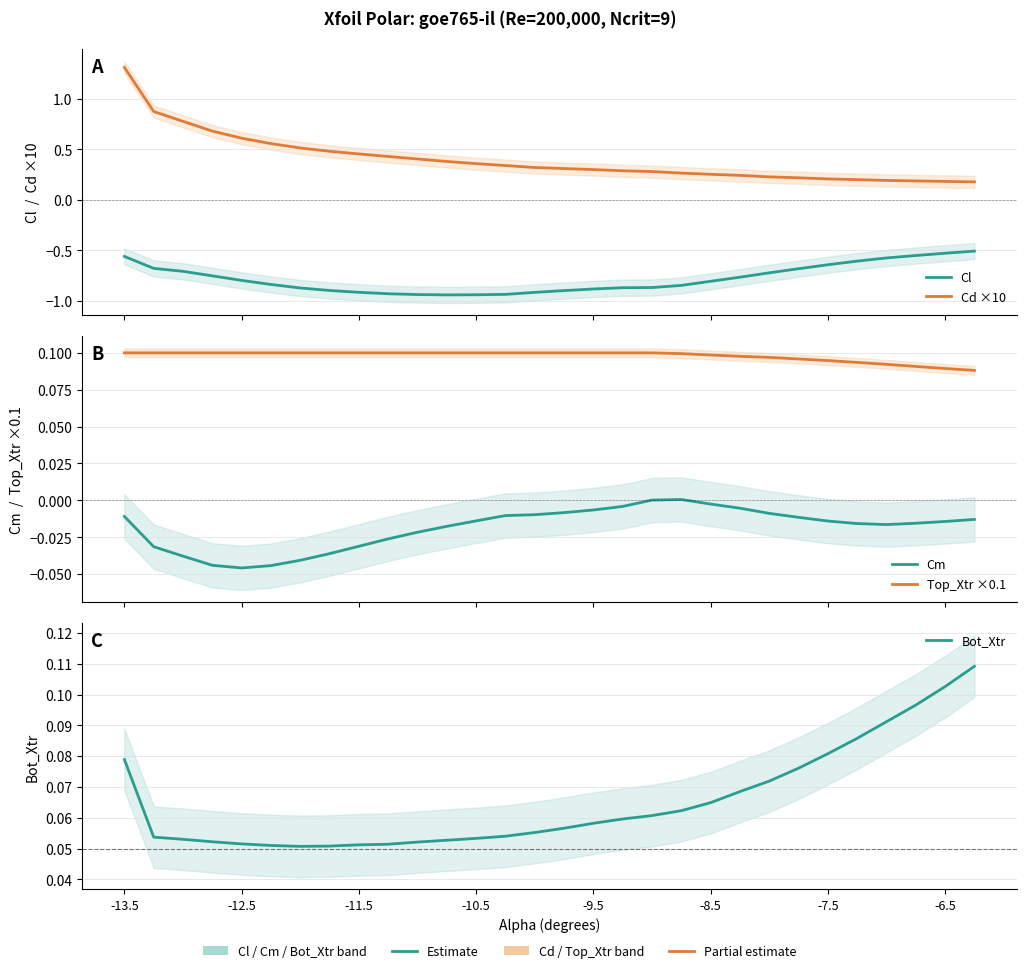

Reading right to left, list all the values displayed in this chart.

Cl: -0.5	-0.5	-0.6	-0.6	-0.6	-0.6	-0.7	-0.7	-0.8	-0.8	-0.8	-0.9	-0.9	-0.9	-0.9	-0.9	-0.9	-0.9	-0.9	-0.9	-0.9	-0.9	-0.9	-0.9	-0.8	-0.8	-0.8	-0.7	-0.7	-0.6
Cd ×10: 0.2	0.2	0.2	0.2	0.2	0.2	0.2	0.2	0.2	0.3	0.3	0.3	0.3	0.3	0.3	0.3	0.3	0.4	0.4	0.4	0.4	0.5	0.5	0.5	0.6	0.6	0.7	0.8	0.9	1.3
Cm: -0.0	-0.0	-0.0	-0.0	-0.0	-0.0	-0.0	-0.0	-0.0	-0.0	0.0	0.0	-0.0	-0.0	-0.0	-0.0	-0.0	-0.0	-0.0	-0.0	-0.0	-0.0	-0.0	-0.0	-0.0	-0.0	-0.0	-0.0	-0.0	-0.0
Top_Xtr ×0.1: 0.1	0.1	0.1	0.1	0.1	0.1	0.1	0.1	0.1	0.1	0.1	0.1	0.1	0.1	0.1	0.1	0.1	0.1	0.1	0.1	0.1	0.1	0.1	0.1	0.1	0.1	0.1	0.1	0.1	0.1
Bot_Xtr: 0.1	0.1	0.1	0.1	0.1	0.1	0.1	0.1	0.1	0.1	0.1	0.1	0.1	0.1	0.1	0.1	0.1	0.1	0.1	0.1	0.1	0.1	0.1	0.1	0.1	0.1	0.1	0.1	0.1	0.1